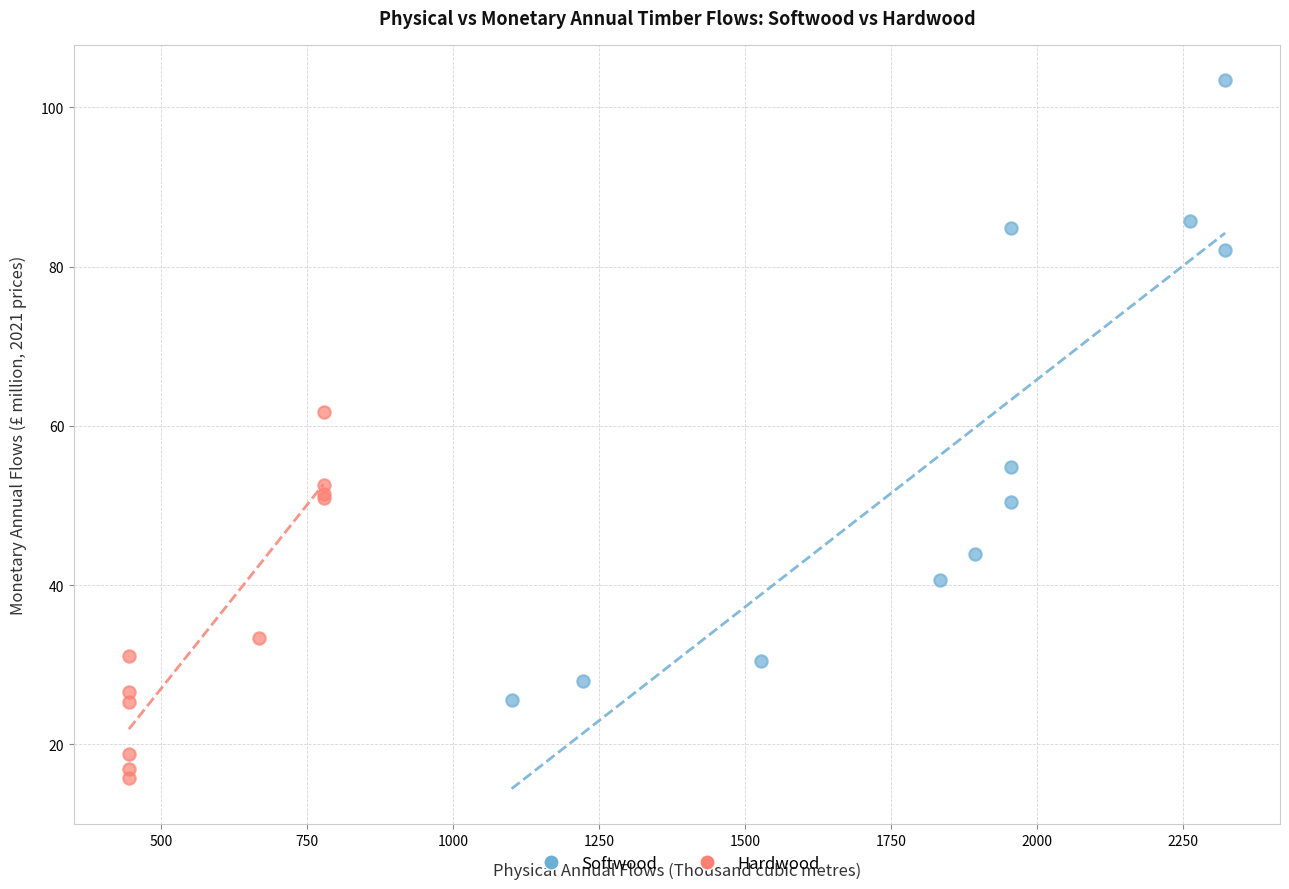

Which series has the widest spread of Y values?

Softwood